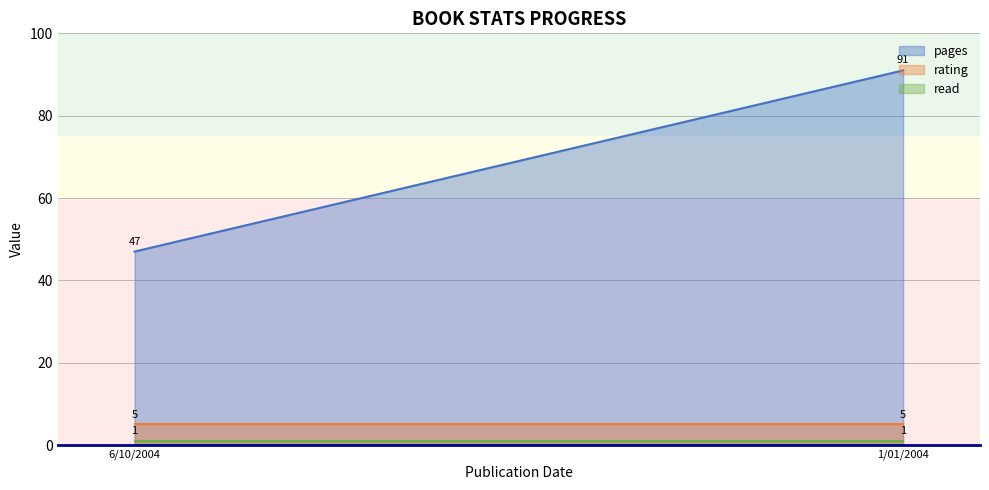

Which series has the largest total across all categories?

pages